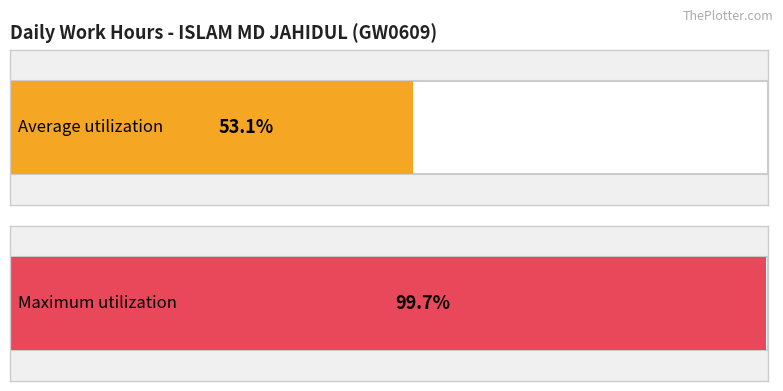

Is it true that the value at 10-Fri is 21.2?

False